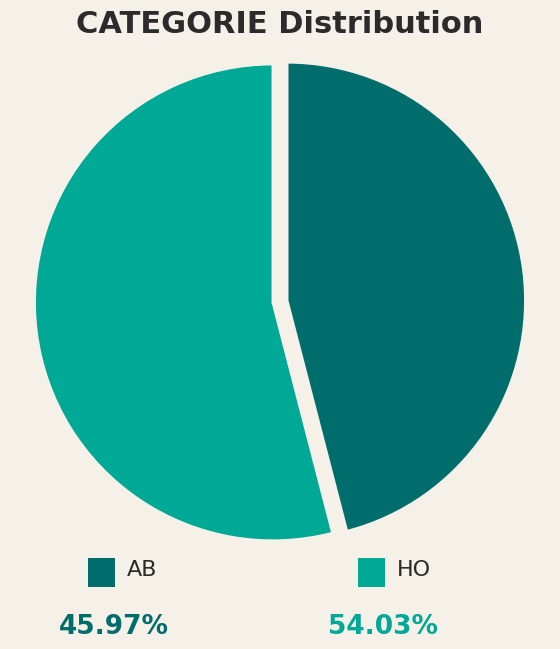

Is there any slice that represents more than half of the pie?

Yes